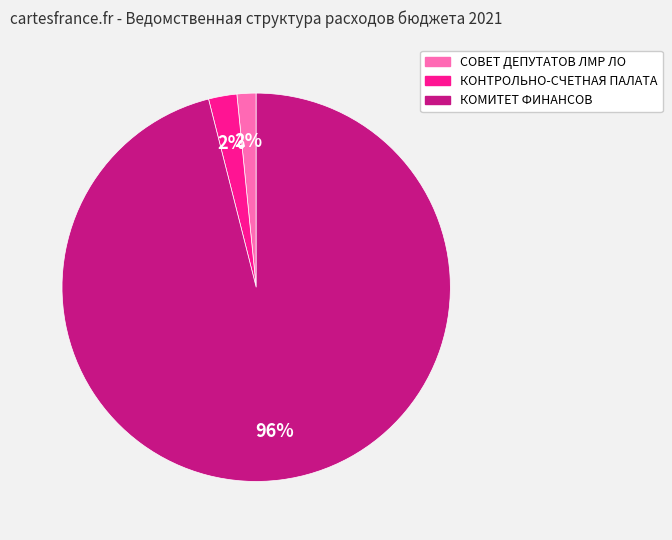

The СОВЕТ ДЕПУТАТОВ ЛМР ЛО slice represents 2% of the pie. True or false?

True